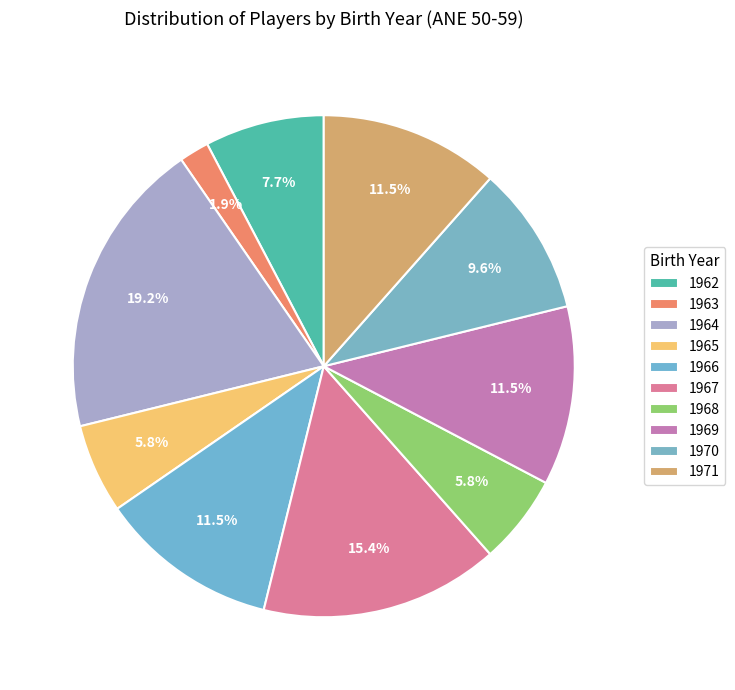

How many segments does this pie chart have?

10